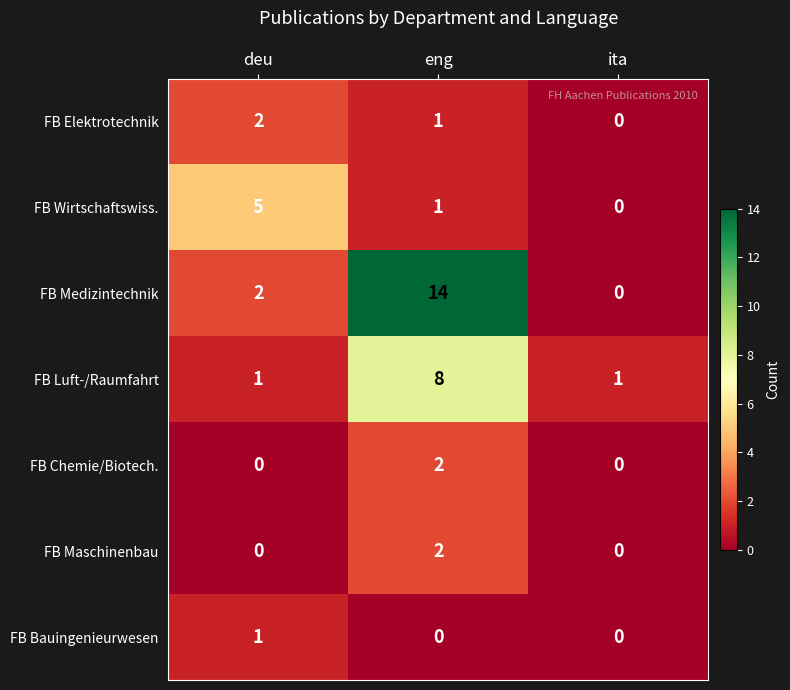

Where is FB Wirtschaftswiss. nearest to the value 2?

eng